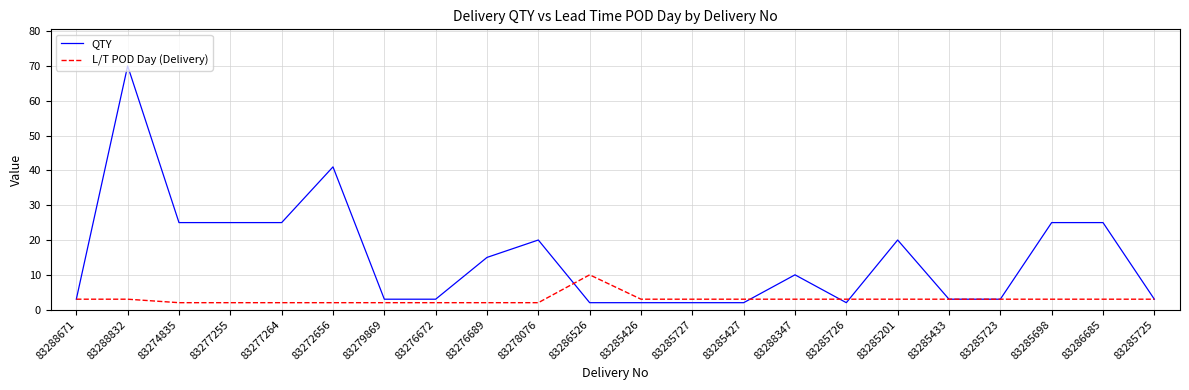

At how many categories does at least one series exceed 38?

2